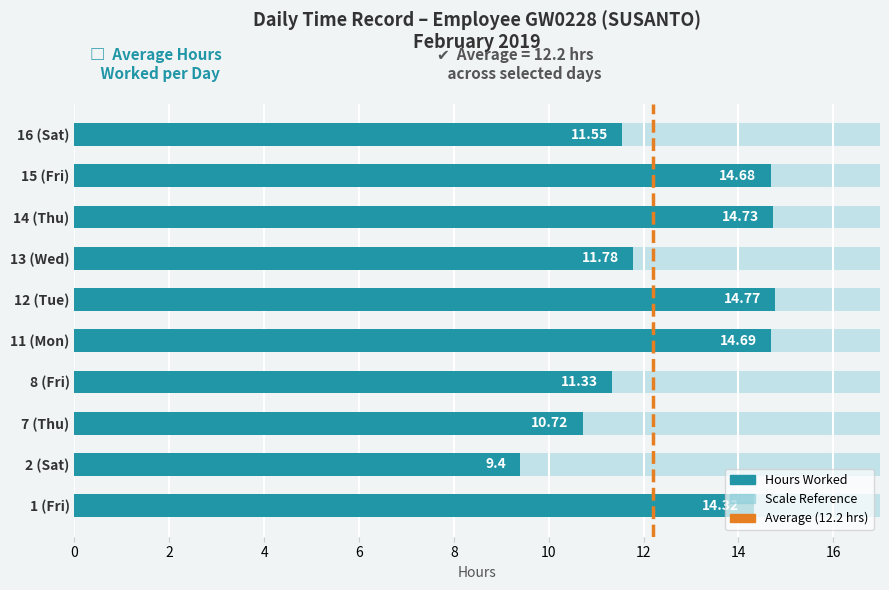

What is the value of the 2nd bar from the left?

9.4